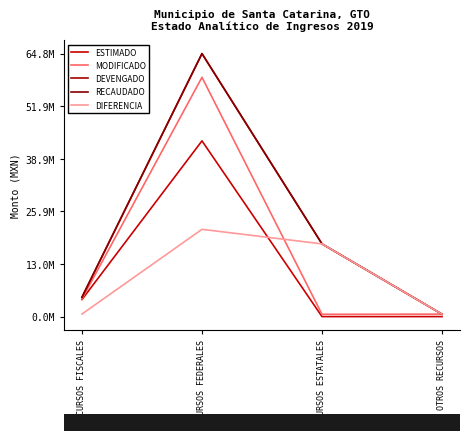

At which category is the sum across all series the highest?

RECURSOS FEDERALES